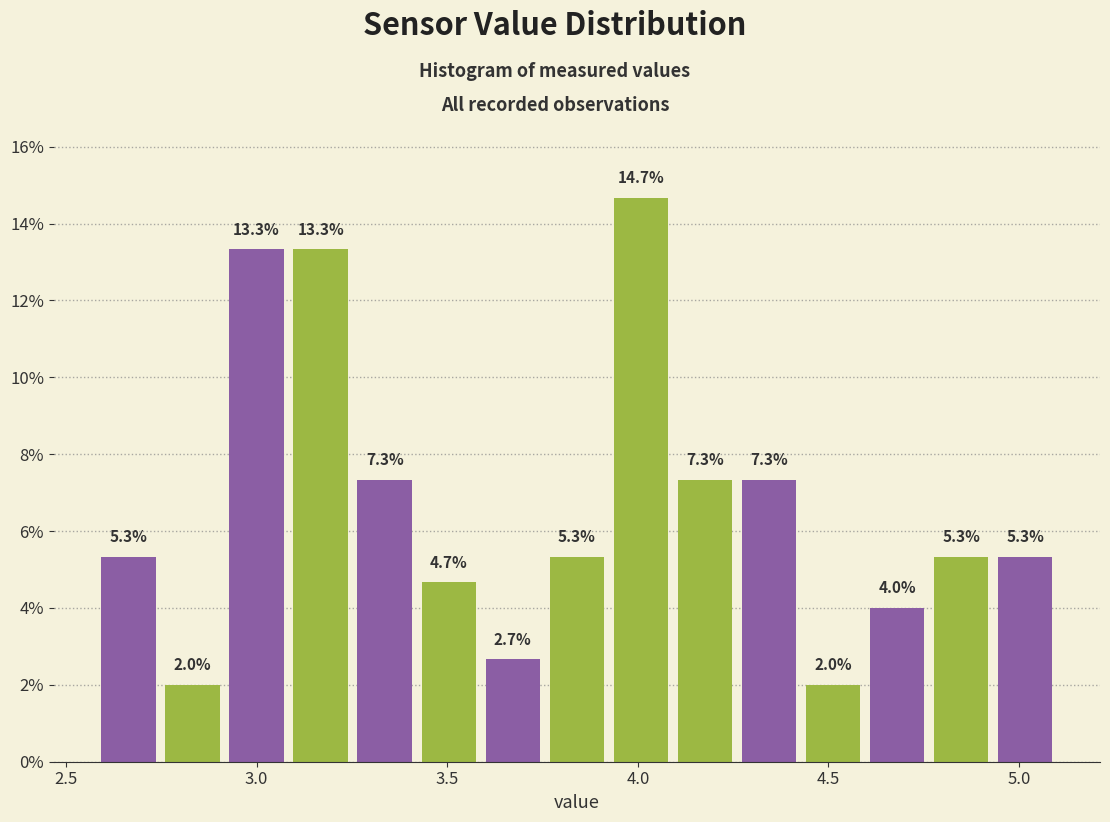

Around what value on the x-axis is the tallest bar? Give the approximate position of its centre, as read against the axis.

4.00